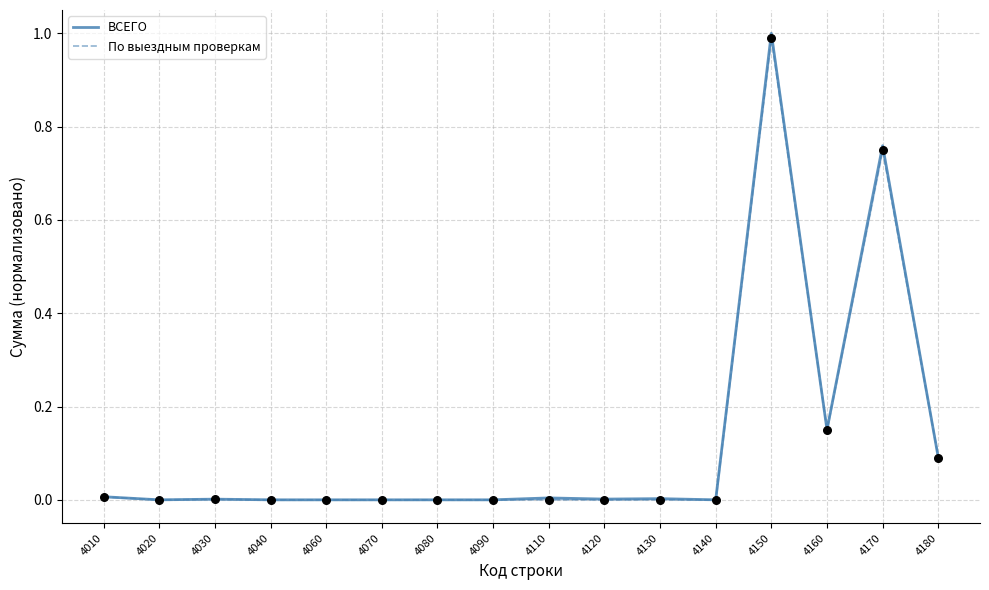

What are all the series names shown in the legend?

ВСЕГО, По выездным проверкам